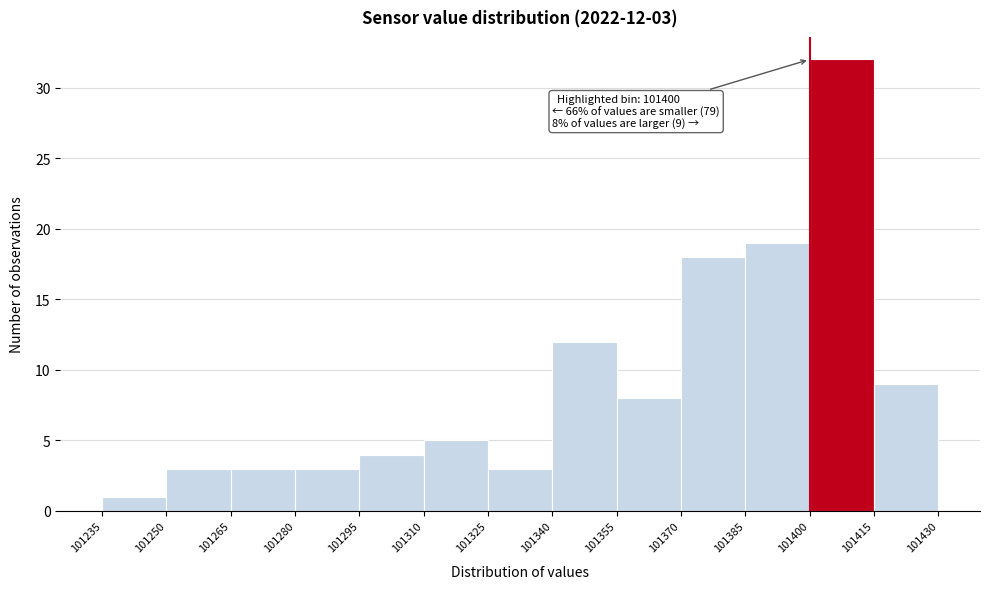

Over which range of the x-axis is the bar tallest?

101400 to 101415